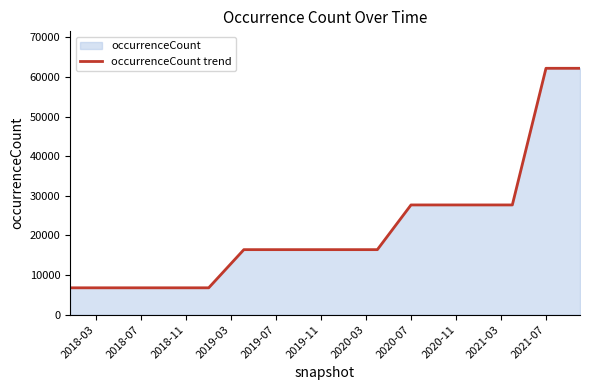

What value does the data have at 2021-07, to the nearest 50?

62150